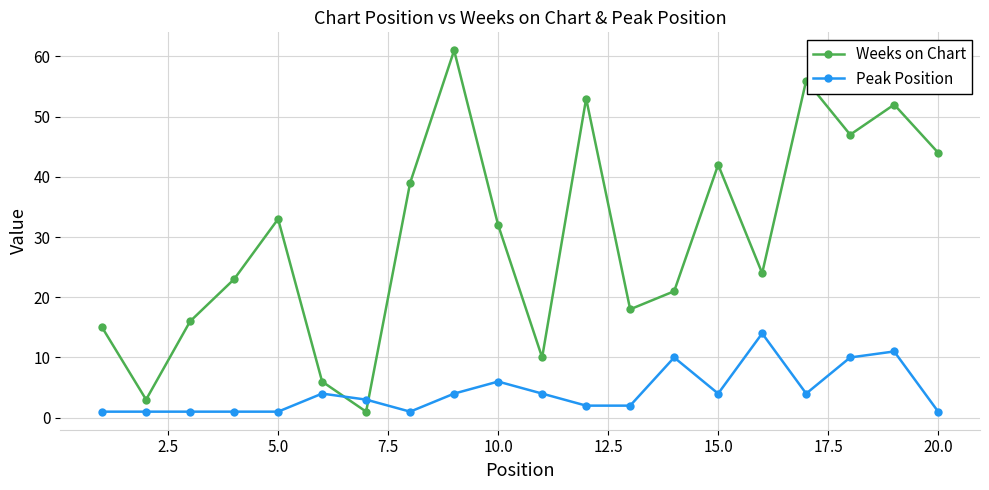

After their last crossing, which series has the higher values: Weeks on Chart or Peak Position?

Weeks on Chart